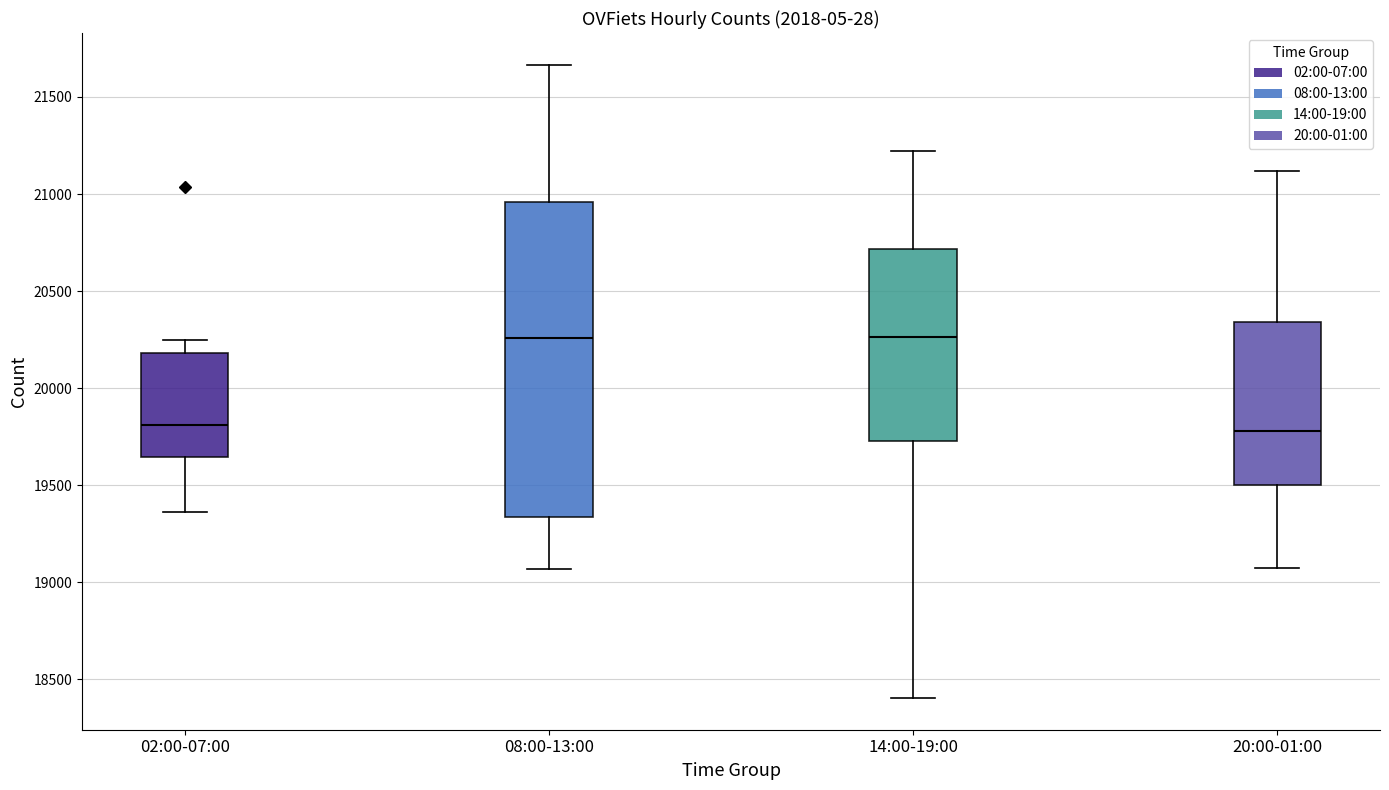

Comparing the boxes themselves (not the whiskers), which one is the tallest?

08:00-13:00